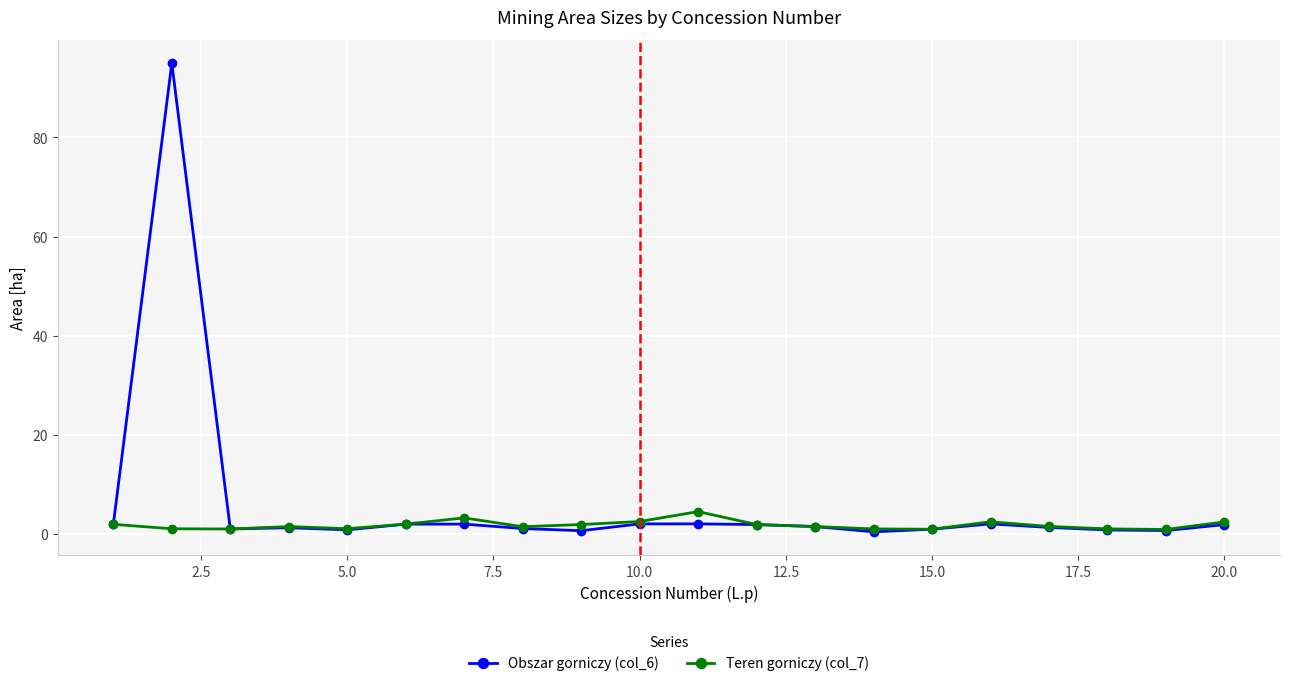

What is the average value of the Obszar gorniczy (col_6) series?

6.0